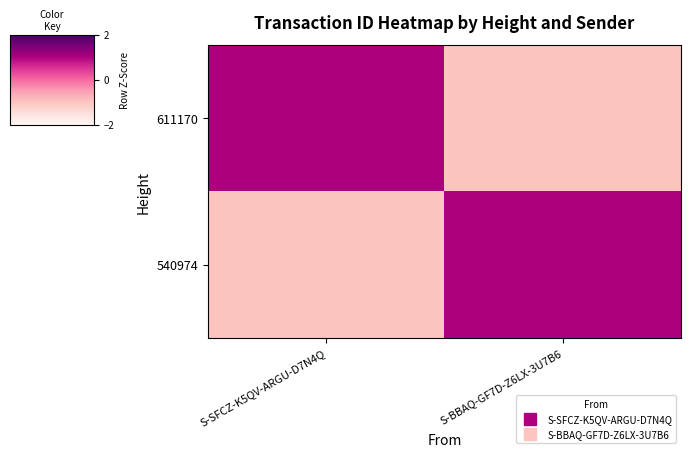

List the series in order of their peak value, highest first.

611170, 540974